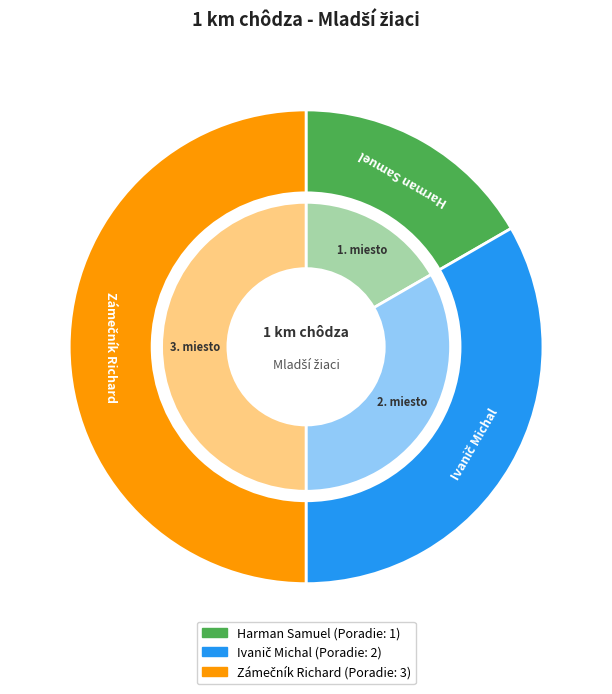

To the nearest percent, what is the difference between the largest and smallest slice percentages?

33%